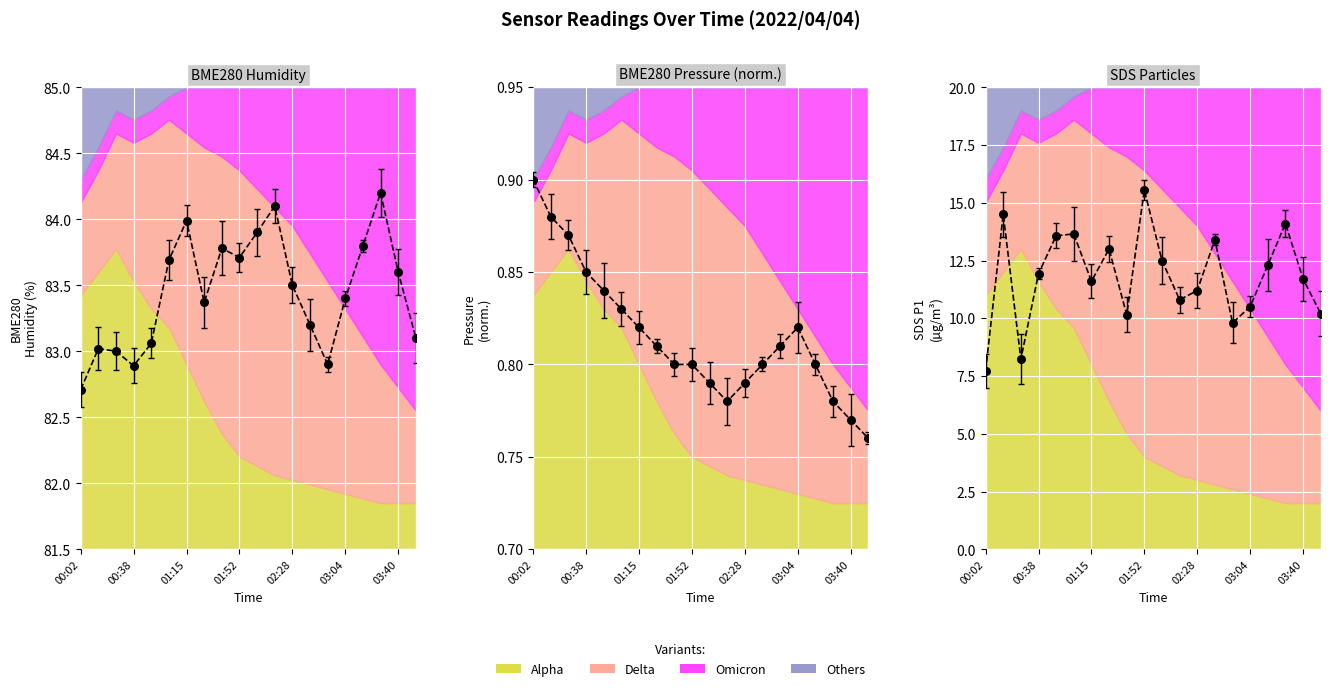

At how many categories does at least one series exceed 3?

20